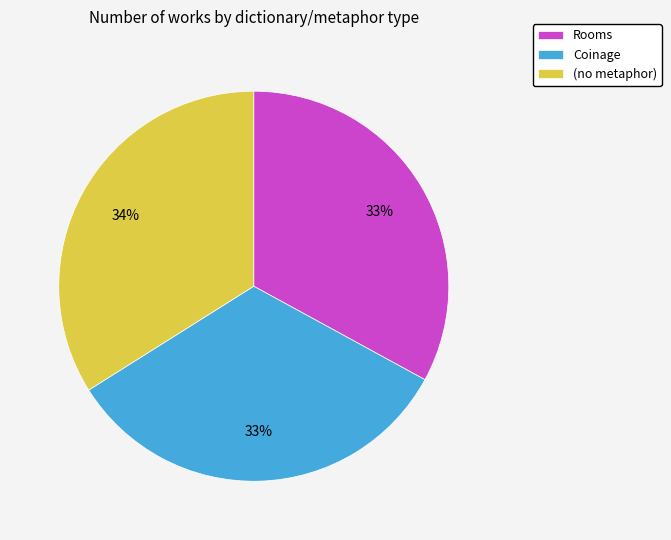

Combined, do (no metaphor) and Rooms account for over 50%?

Yes